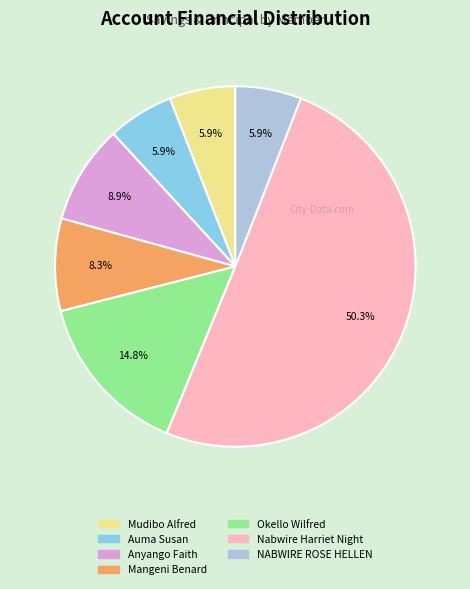

To the nearest percent, what is the difference between the Okello Wilfred and Auma Susan slice percentages?

9%